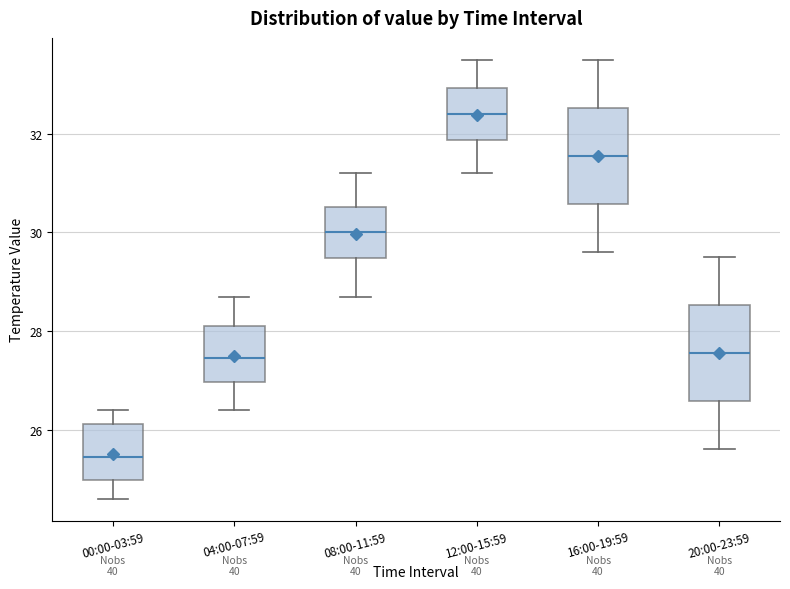

Where does the median line of the box for 20:00-23:59 sit on the y-axis? The values are not printed on the chart, so give them approximately, as read against the axis.

27.6